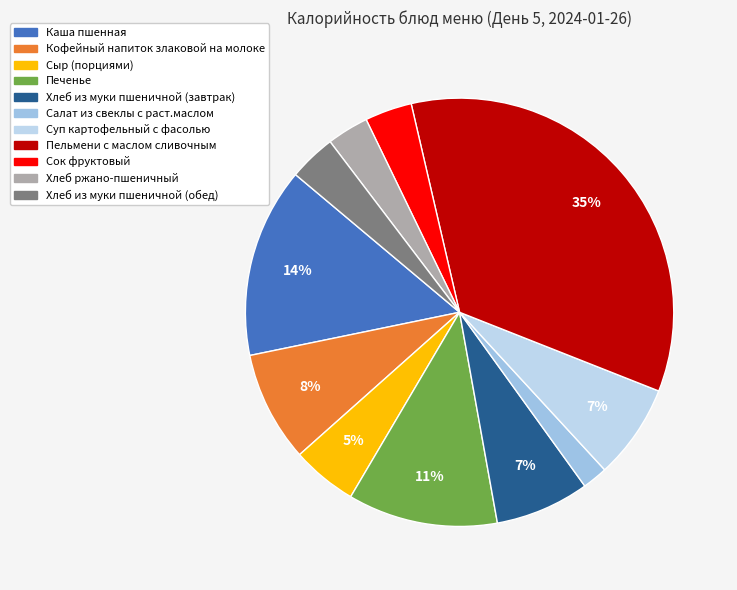

What is the smallest slice in the pie chart?

Салат из свеклы с раст.маслом